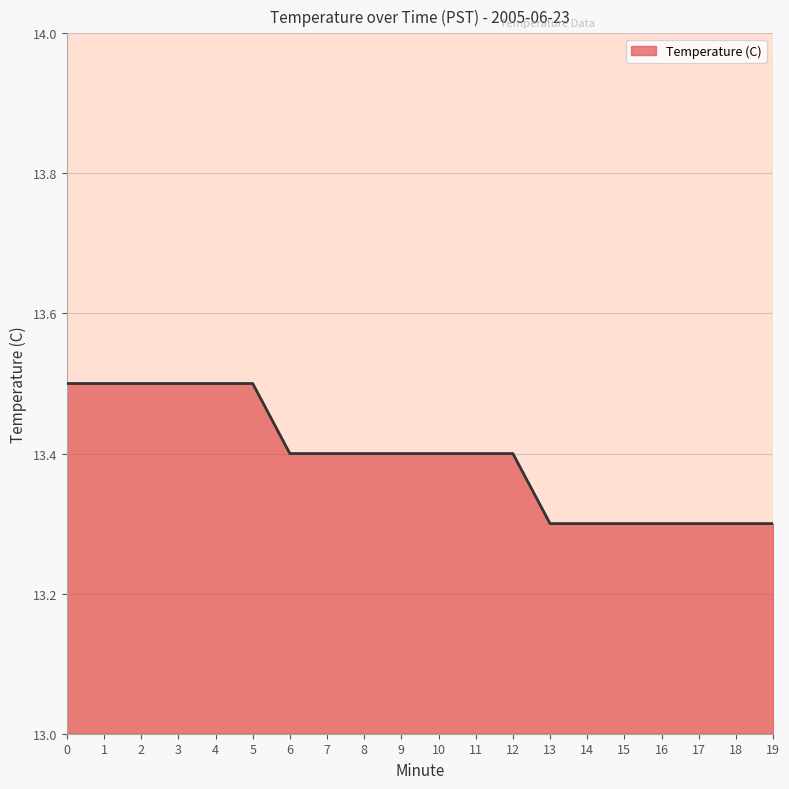

What is the sum of the values at 6 and 8?

26.8